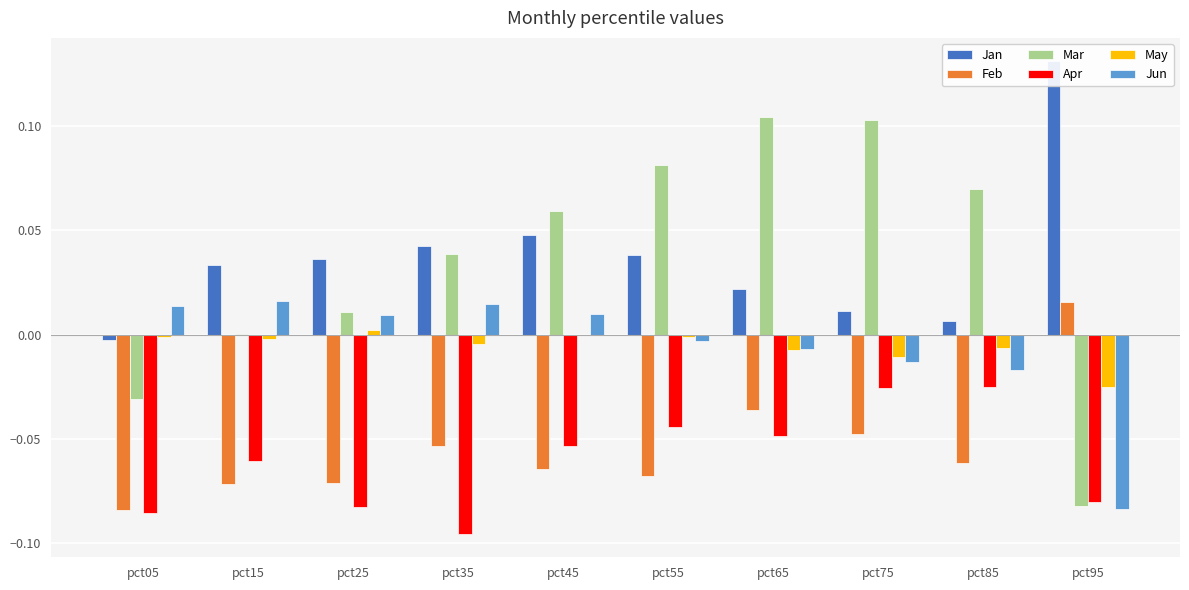

Where does the Jun series first go above 0?

pct05